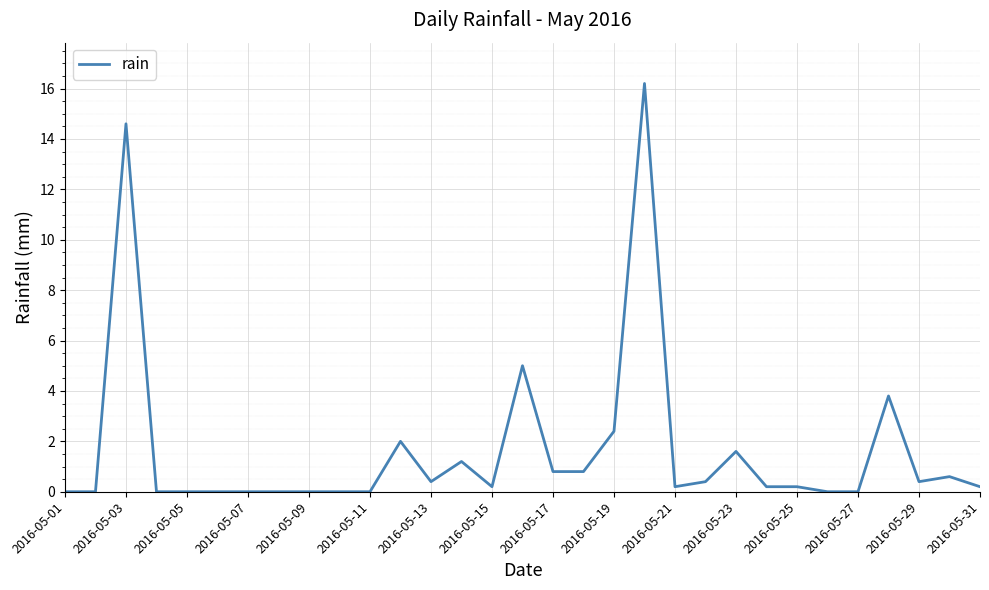

What is the greatest value displayed?

16.2